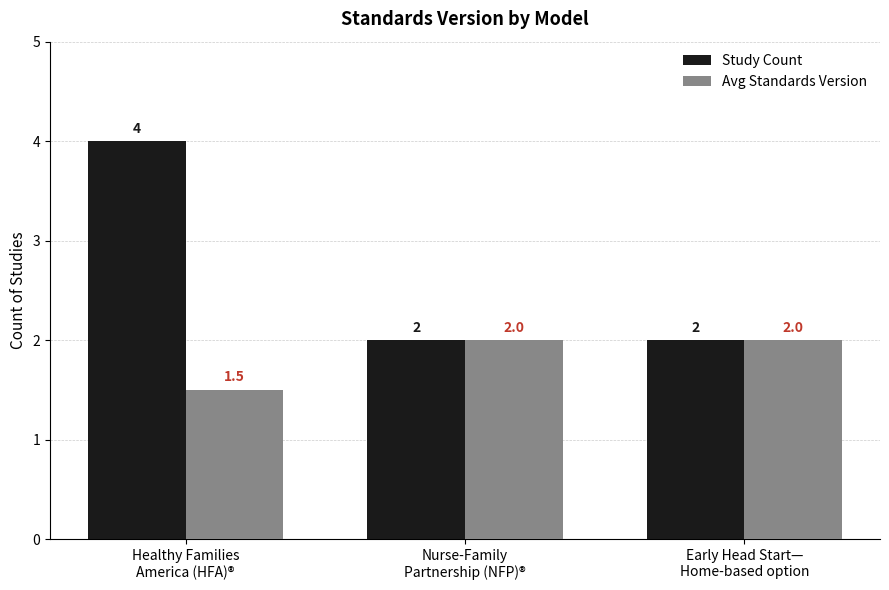

Reading left to right, list all the values displayed in this chart.

Study Count: Healthy Families
America (HFA)®=4.0	Nurse-Family
Partnership (NFP)®=2.0	Early Head Start—
Home-based option=2.0
Avg Standards Version: Healthy Families
America (HFA)®=1.5	Nurse-Family
Partnership (NFP)®=2.0	Early Head Start—
Home-based option=2.0